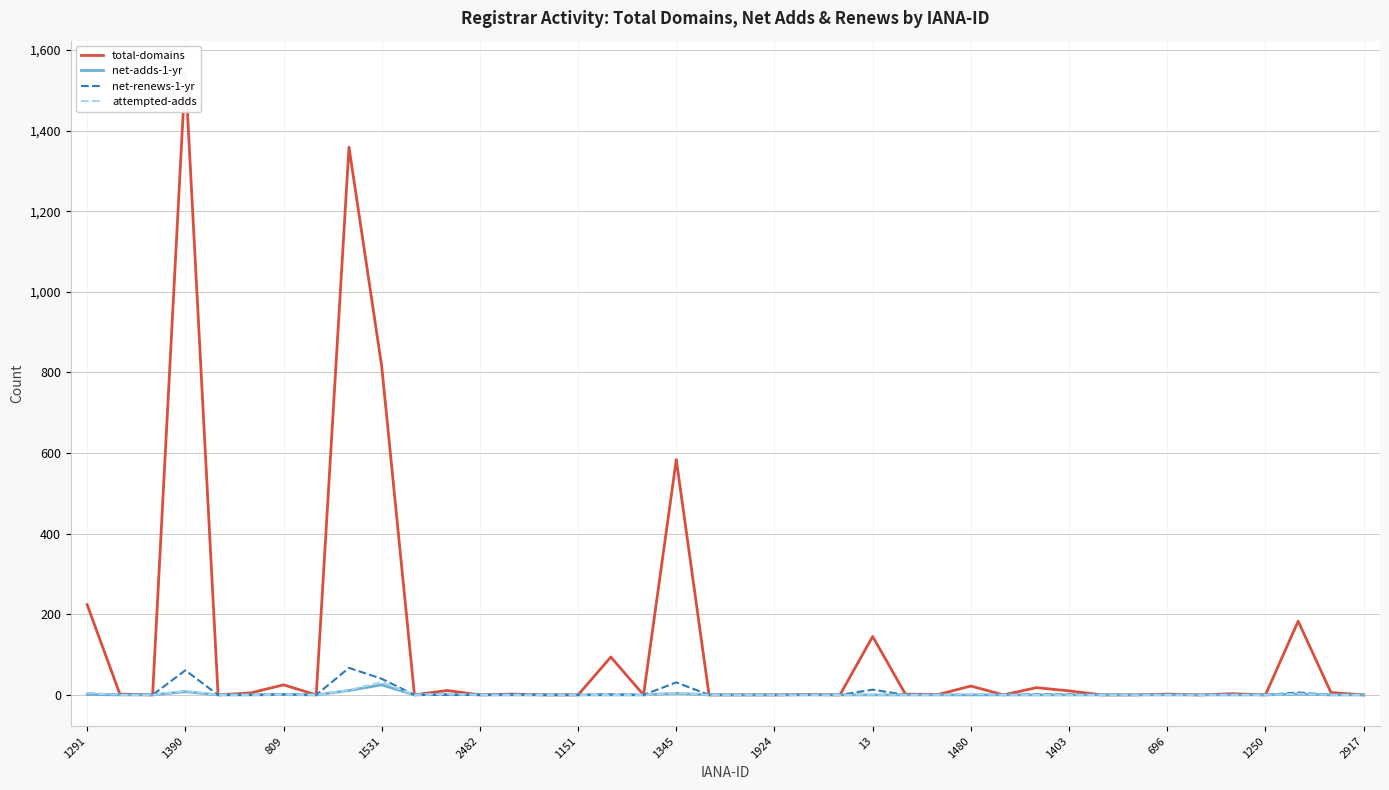

True or false: attempted-adds has a value of 0 at 1250.

True